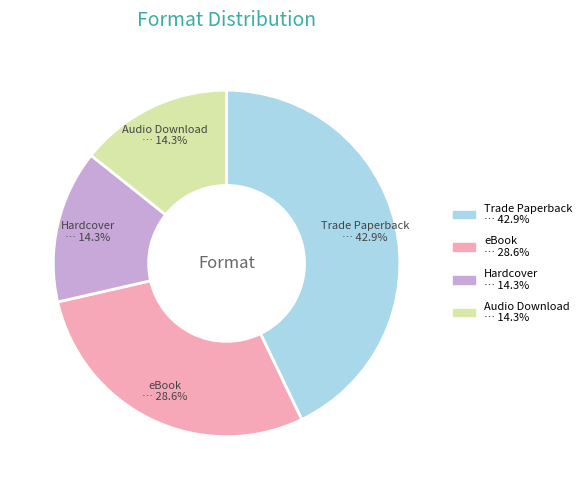

What is the total percentage of Audio Download and Trade Paperback?

57.1%